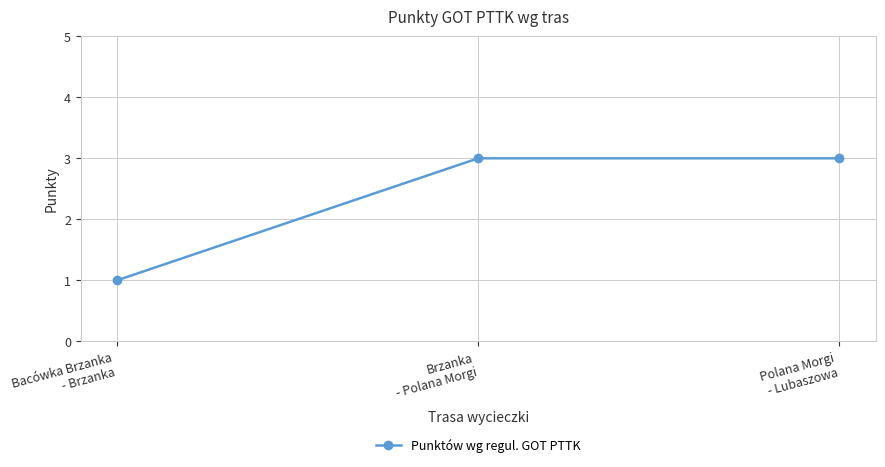

The chart shows a value of 3 at Brzanka
- Polana Morgi. True or false?

True